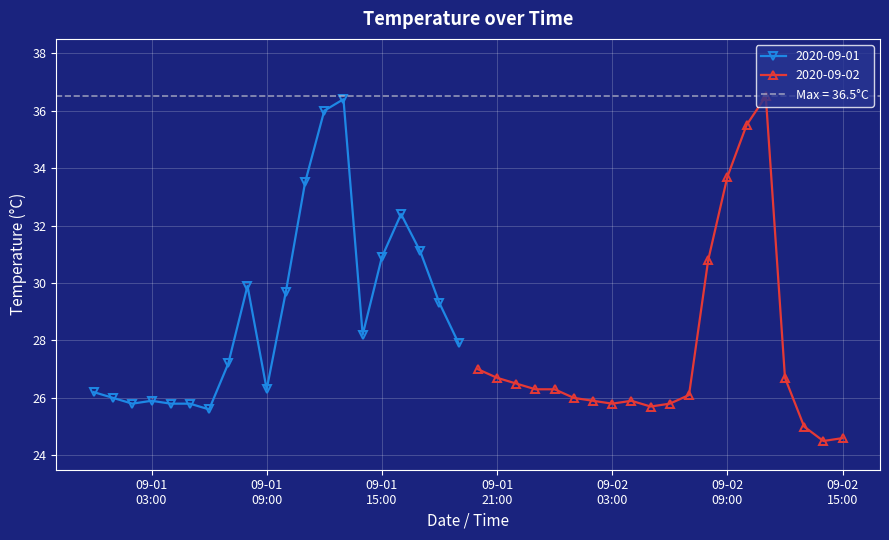

Is this an area chart (filled region under the line)?

No